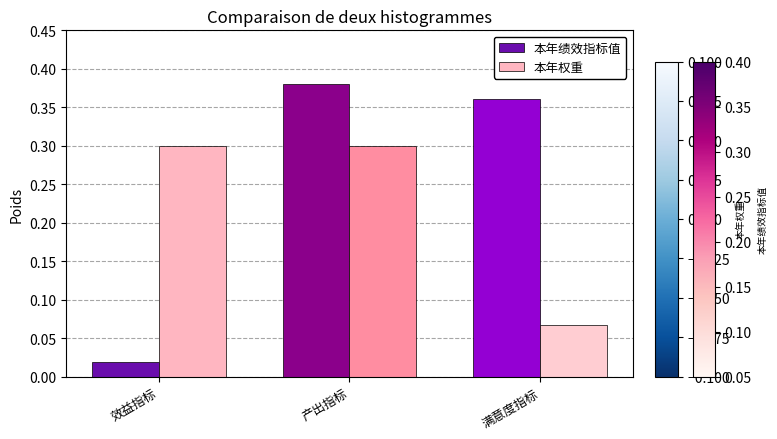

Rank the series by their average value, from highest to lowest.

本年绩效指标值, 本年权重